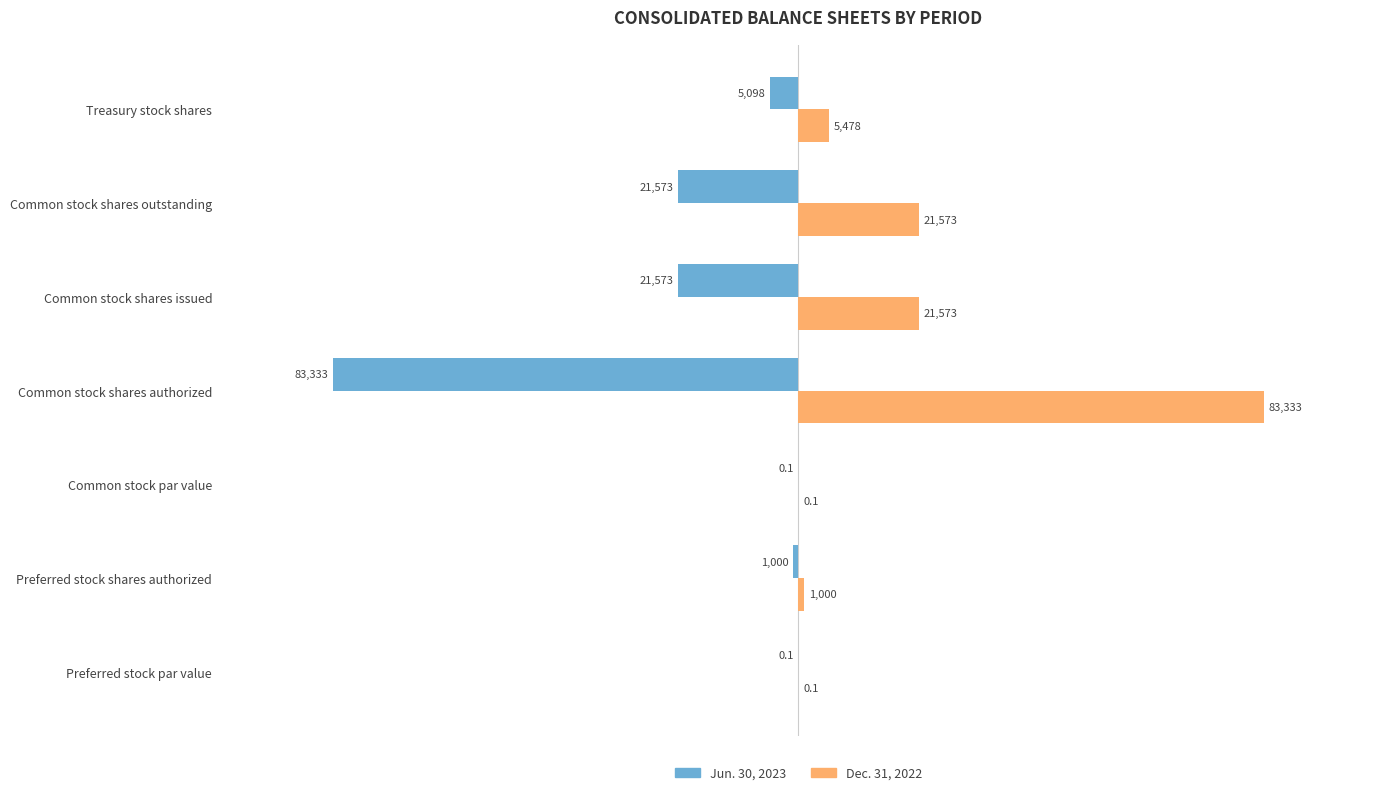

What value does the Jun. 30, 2023 series have at Common stock shares outstanding?

-21573.0